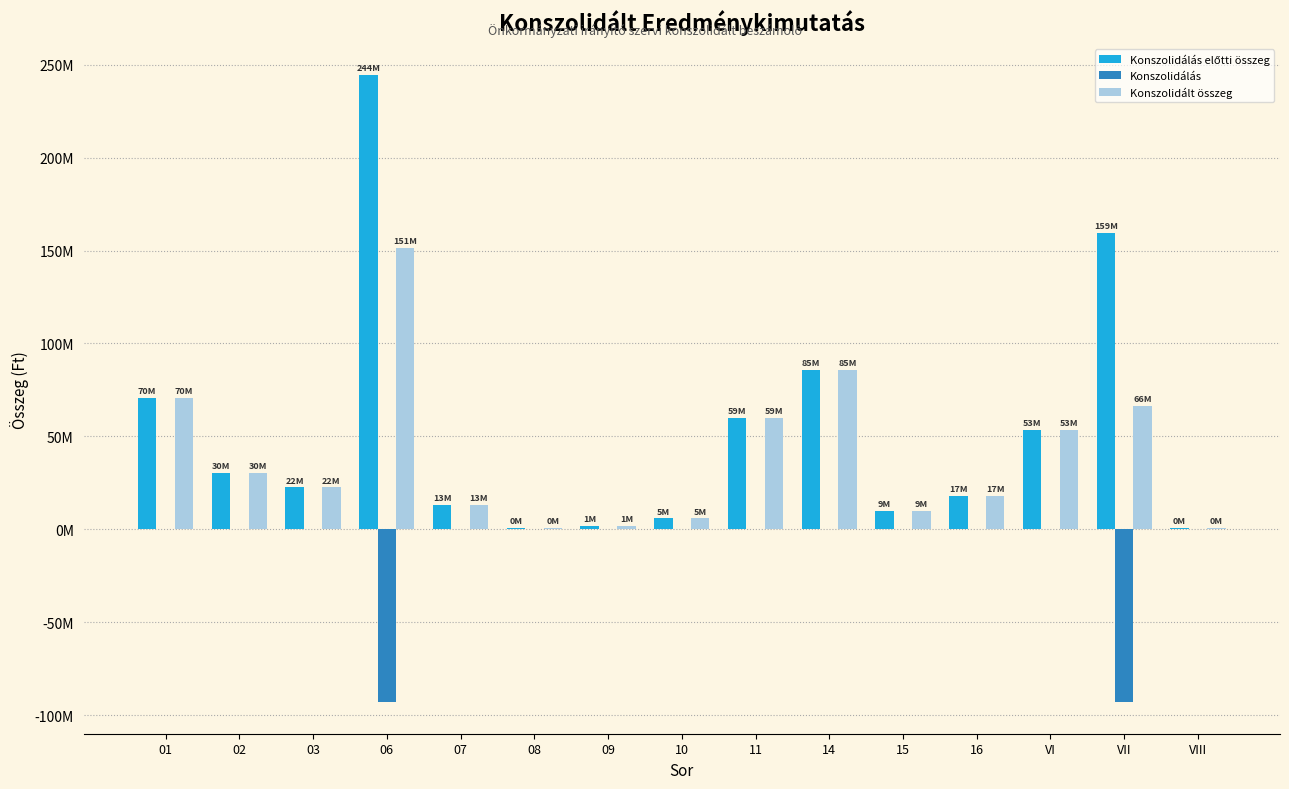

Does the chart contain stacked bars?

No